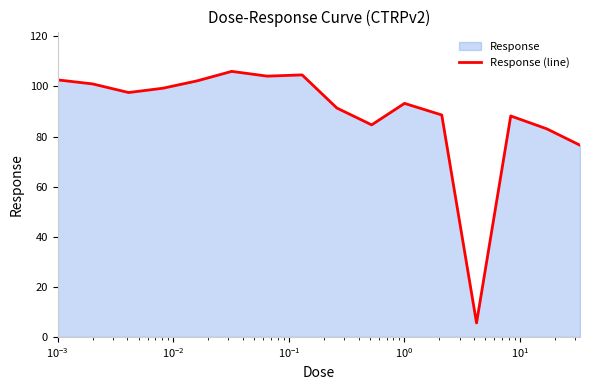

What is the smallest value displayed?

5.6